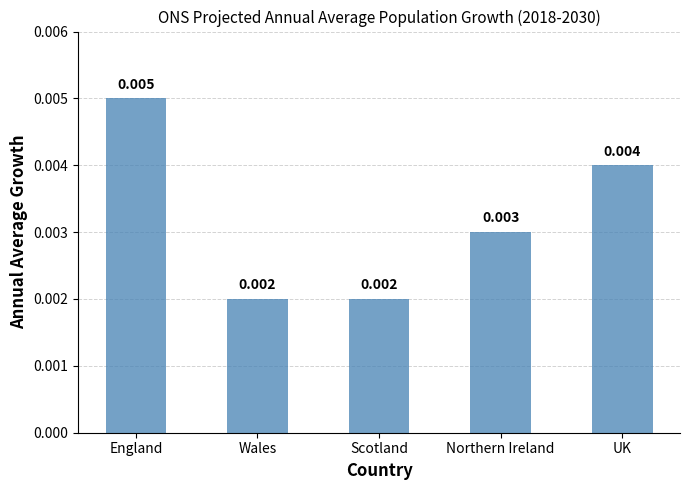

How many values are between 0 and 1?

5